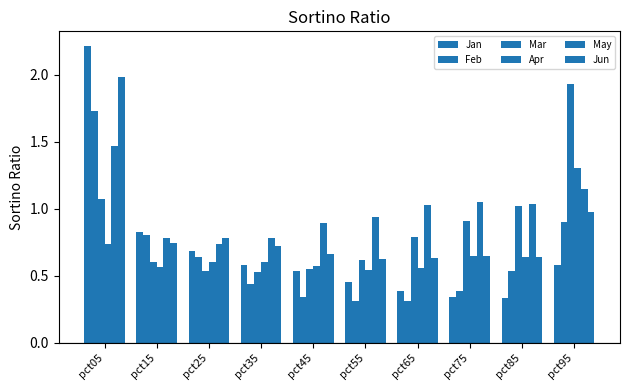

What is the difference between the Mar values at pct25 and pct55?

0.1